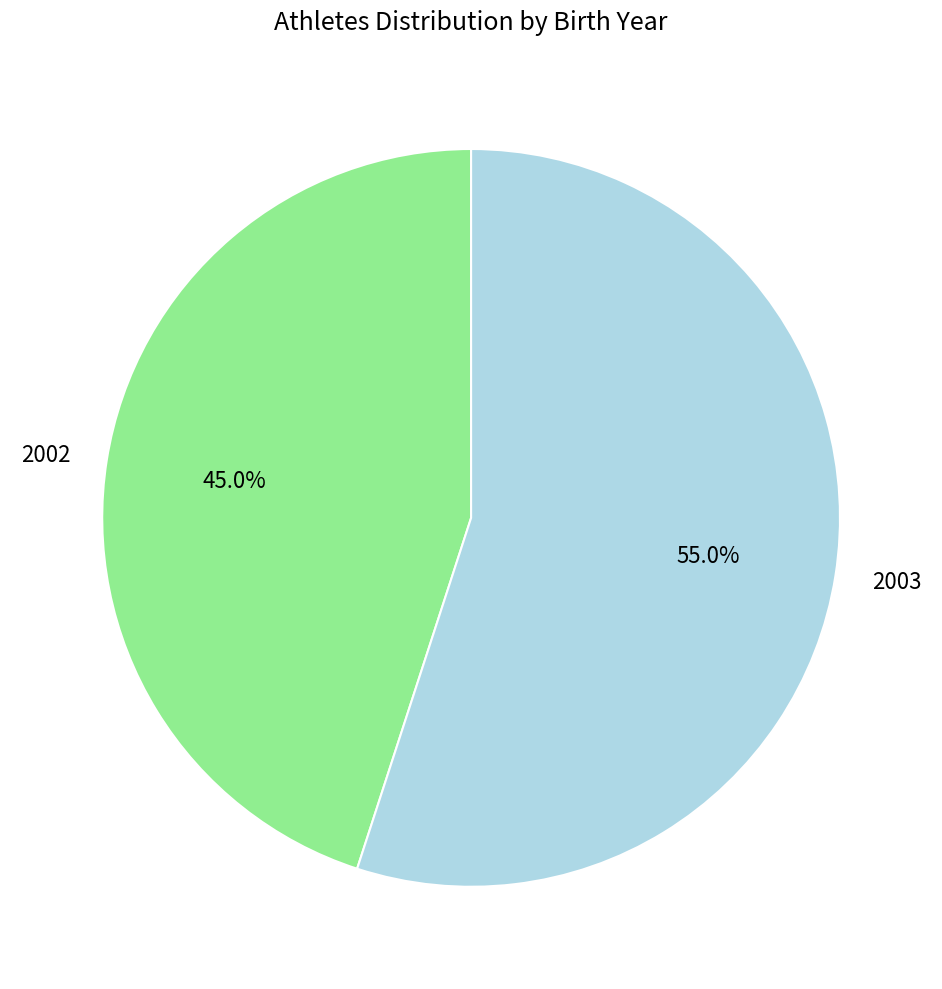

To the nearest percent, what portion does 2002 represent?

45%